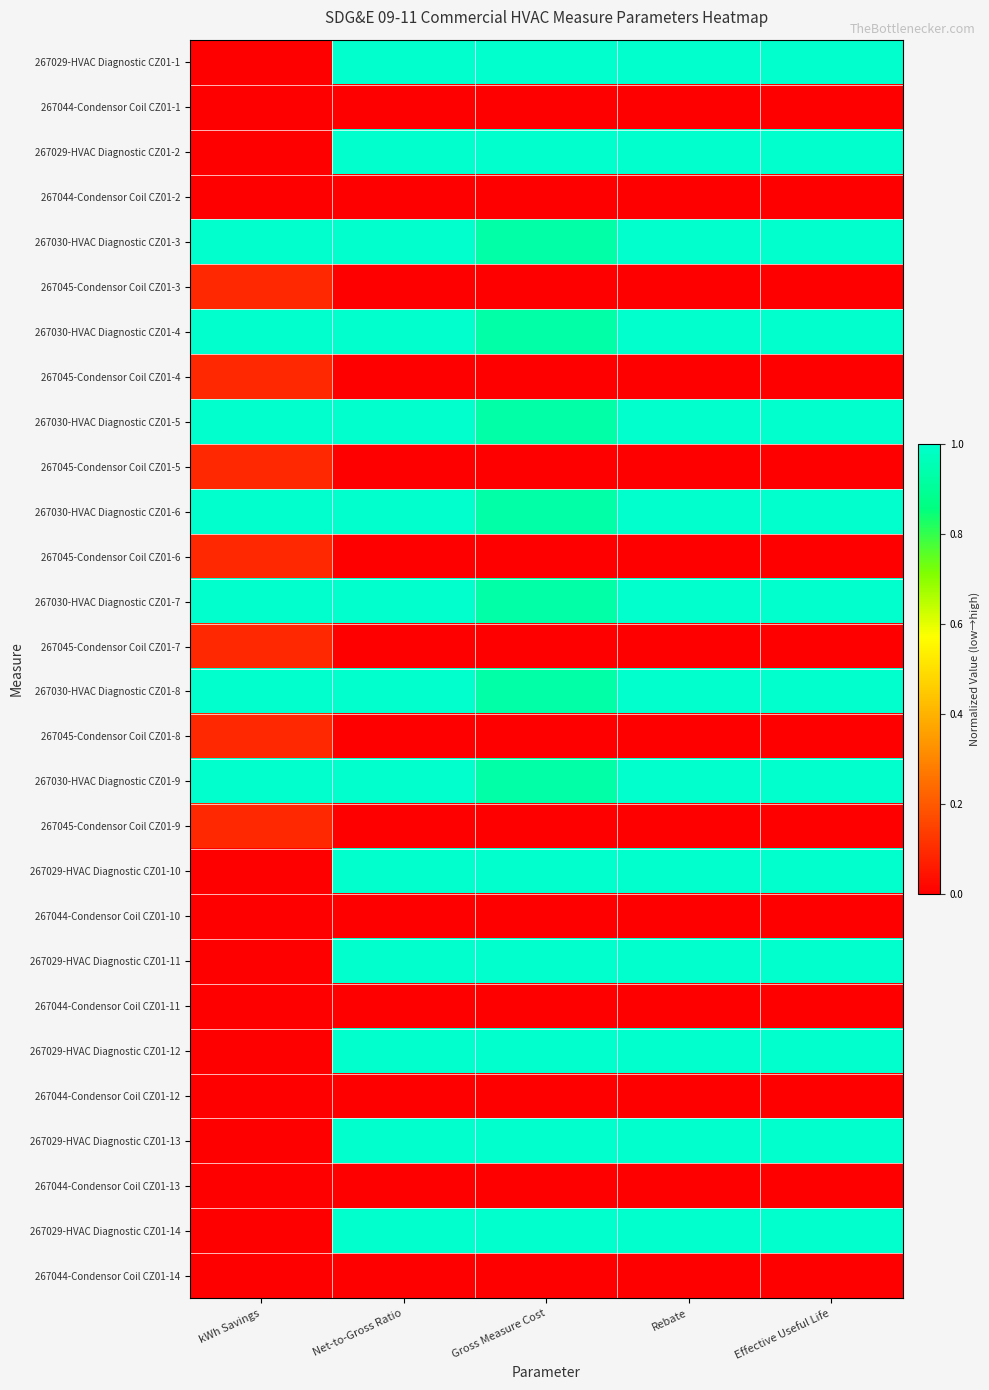

Reading left to right, what are all the values shown in this chart?

267029-HVAC Diagnostic CZ01-1: kWh Savings=0.0	Net-to-Gross Ratio=1.0	Gross Measure Cost=1.0	Rebate=1.0	Effective Useful Life=1.0
267044-Condensor Coil CZ01-1: kWh Savings=0.0	Net-to-Gross Ratio=0.0	Gross Measure Cost=0.0	Rebate=0.0	Effective Useful Life=0.0
267029-HVAC Diagnostic CZ01-2: kWh Savings=0.0	Net-to-Gross Ratio=1.0	Gross Measure Cost=1.0	Rebate=1.0	Effective Useful Life=1.0
267044-Condensor Coil CZ01-2: kWh Savings=0.0	Net-to-Gross Ratio=0.0	Gross Measure Cost=0.0	Rebate=0.0	Effective Useful Life=0.0
267030-HVAC Diagnostic CZ01-3: kWh Savings=1.0	Net-to-Gross Ratio=1.0	Gross Measure Cost=0.9	Rebate=1.0	Effective Useful Life=1.0
267045-Condensor Coil CZ01-3: kWh Savings=0.1	Net-to-Gross Ratio=0.0	Gross Measure Cost=0.0	Rebate=0.0	Effective Useful Life=0.0
267030-HVAC Diagnostic CZ01-4: kWh Savings=1.0	Net-to-Gross Ratio=1.0	Gross Measure Cost=0.9	Rebate=1.0	Effective Useful Life=1.0
267045-Condensor Coil CZ01-4: kWh Savings=0.1	Net-to-Gross Ratio=0.0	Gross Measure Cost=0.0	Rebate=0.0	Effective Useful Life=0.0
267030-HVAC Diagnostic CZ01-5: kWh Savings=1.0	Net-to-Gross Ratio=1.0	Gross Measure Cost=0.9	Rebate=1.0	Effective Useful Life=1.0
267045-Condensor Coil CZ01-5: kWh Savings=0.1	Net-to-Gross Ratio=0.0	Gross Measure Cost=0.0	Rebate=0.0	Effective Useful Life=0.0
267030-HVAC Diagnostic CZ01-6: kWh Savings=1.0	Net-to-Gross Ratio=1.0	Gross Measure Cost=0.9	Rebate=1.0	Effective Useful Life=1.0
267045-Condensor Coil CZ01-6: kWh Savings=0.1	Net-to-Gross Ratio=0.0	Gross Measure Cost=0.0	Rebate=0.0	Effective Useful Life=0.0
267030-HVAC Diagnostic CZ01-7: kWh Savings=1.0	Net-to-Gross Ratio=1.0	Gross Measure Cost=0.9	Rebate=1.0	Effective Useful Life=1.0
267045-Condensor Coil CZ01-7: kWh Savings=0.1	Net-to-Gross Ratio=0.0	Gross Measure Cost=0.0	Rebate=0.0	Effective Useful Life=0.0
267030-HVAC Diagnostic CZ01-8: kWh Savings=1.0	Net-to-Gross Ratio=1.0	Gross Measure Cost=0.9	Rebate=1.0	Effective Useful Life=1.0
267045-Condensor Coil CZ01-8: kWh Savings=0.1	Net-to-Gross Ratio=0.0	Gross Measure Cost=0.0	Rebate=0.0	Effective Useful Life=0.0
267030-HVAC Diagnostic CZ01-9: kWh Savings=1.0	Net-to-Gross Ratio=1.0	Gross Measure Cost=0.9	Rebate=1.0	Effective Useful Life=1.0
267045-Condensor Coil CZ01-9: kWh Savings=0.1	Net-to-Gross Ratio=0.0	Gross Measure Cost=0.0	Rebate=0.0	Effective Useful Life=0.0
267029-HVAC Diagnostic CZ01-10: kWh Savings=0.0	Net-to-Gross Ratio=1.0	Gross Measure Cost=1.0	Rebate=1.0	Effective Useful Life=1.0
267044-Condensor Coil CZ01-10: kWh Savings=0.0	Net-to-Gross Ratio=0.0	Gross Measure Cost=0.0	Rebate=0.0	Effective Useful Life=0.0
267029-HVAC Diagnostic CZ01-11: kWh Savings=0.0	Net-to-Gross Ratio=1.0	Gross Measure Cost=1.0	Rebate=1.0	Effective Useful Life=1.0
267044-Condensor Coil CZ01-11: kWh Savings=0.0	Net-to-Gross Ratio=0.0	Gross Measure Cost=0.0	Rebate=0.0	Effective Useful Life=0.0
267029-HVAC Diagnostic CZ01-12: kWh Savings=0.0	Net-to-Gross Ratio=1.0	Gross Measure Cost=1.0	Rebate=1.0	Effective Useful Life=1.0
267044-Condensor Coil CZ01-12: kWh Savings=0.0	Net-to-Gross Ratio=0.0	Gross Measure Cost=0.0	Rebate=0.0	Effective Useful Life=0.0
267029-HVAC Diagnostic CZ01-13: kWh Savings=0.0	Net-to-Gross Ratio=1.0	Gross Measure Cost=1.0	Rebate=1.0	Effective Useful Life=1.0
267044-Condensor Coil CZ01-13: kWh Savings=0.0	Net-to-Gross Ratio=0.0	Gross Measure Cost=0.0	Rebate=0.0	Effective Useful Life=0.0
267029-HVAC Diagnostic CZ01-14: kWh Savings=0.0	Net-to-Gross Ratio=1.0	Gross Measure Cost=1.0	Rebate=1.0	Effective Useful Life=1.0
267044-Condensor Coil CZ01-14: kWh Savings=0.0	Net-to-Gross Ratio=0.0	Gross Measure Cost=0.0	Rebate=0.0	Effective Useful Life=0.0